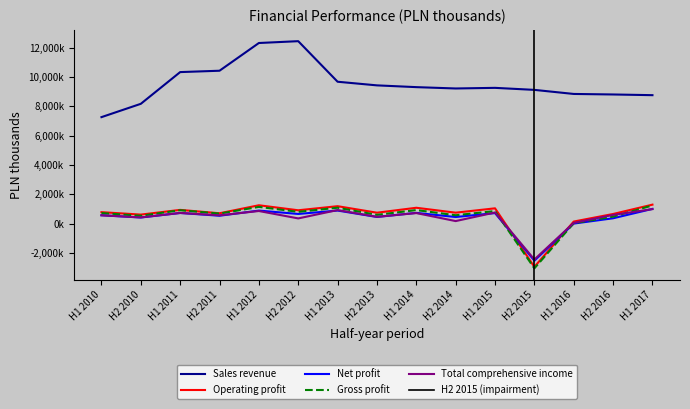

Does the chart display data point markers on the line(s)?

No